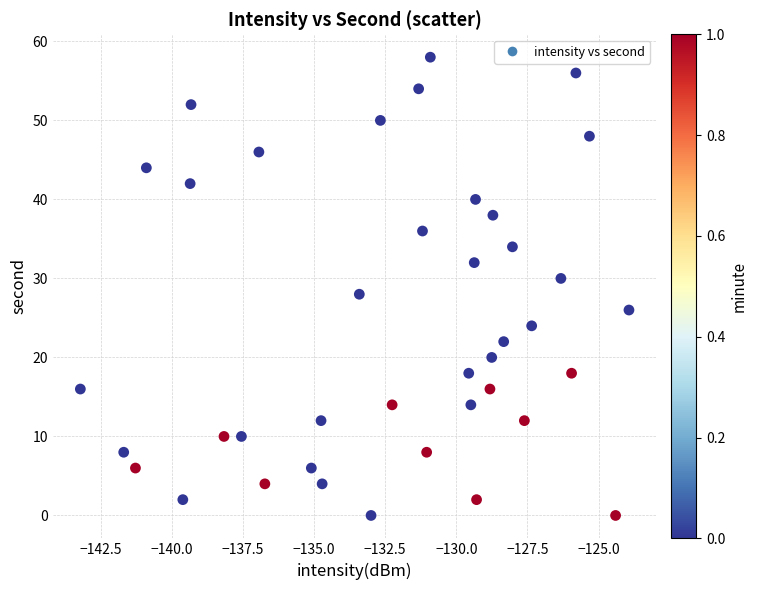

What is the range of Y values (max minus min)?

58